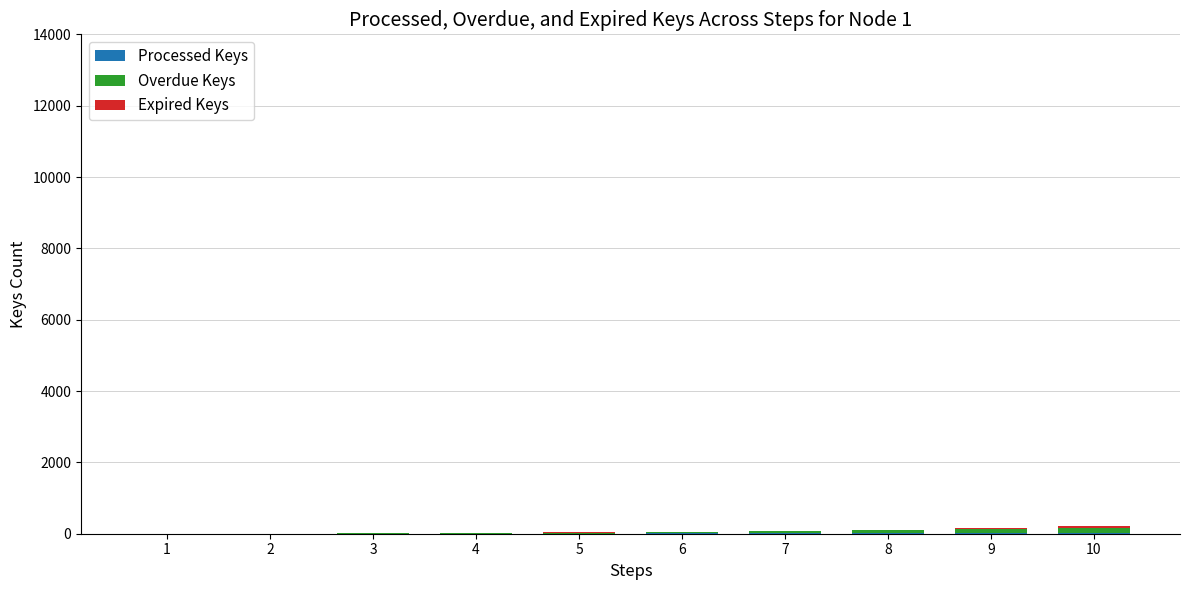

Between 5 and 10, which is larger?

10